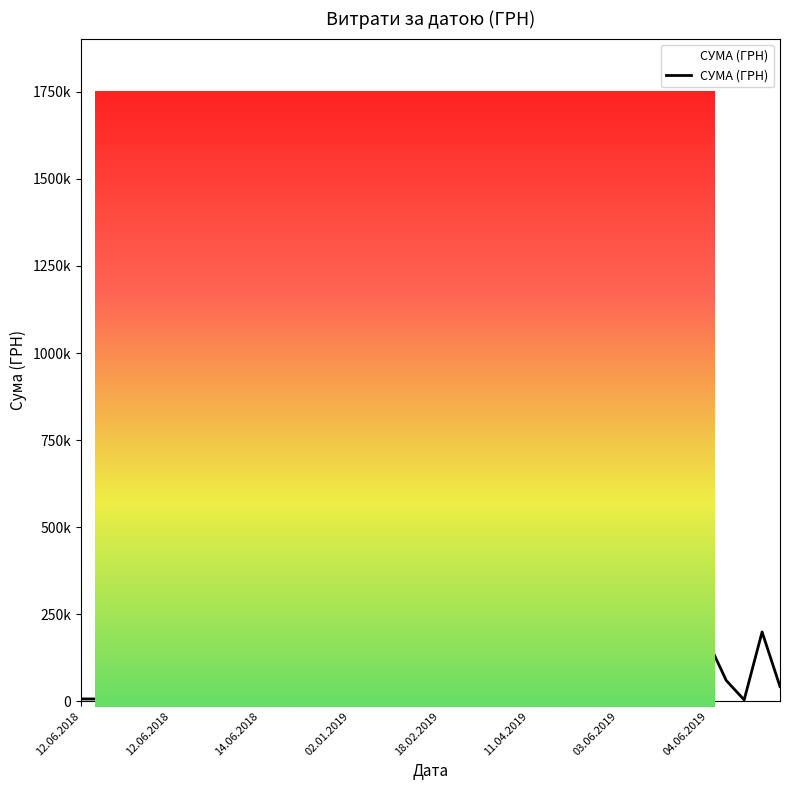

Is this an area chart (filled region under the line)?

No